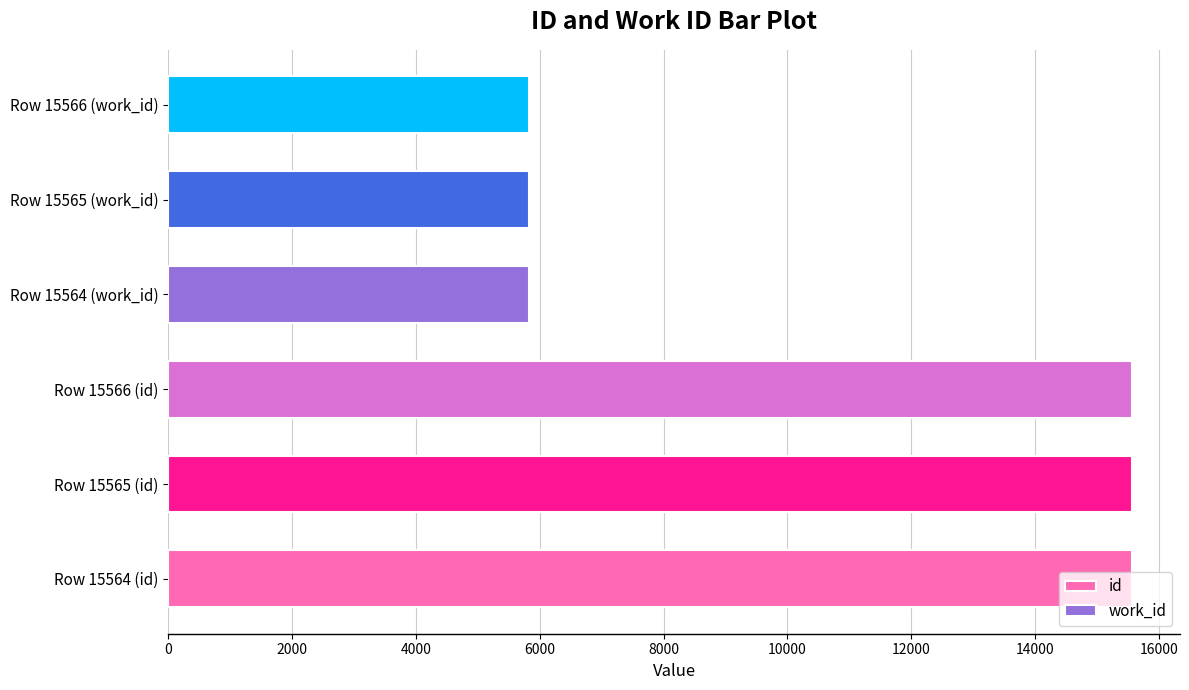

What is the value of the id bar at the 3rd from the left?

15566.0